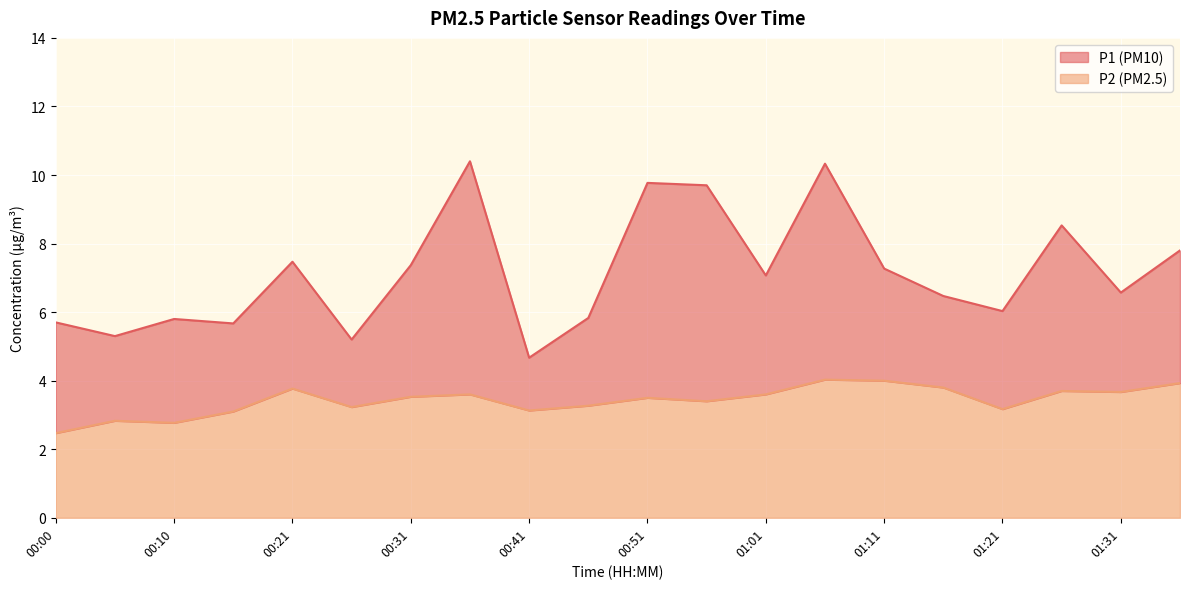

Between 01:31 and 00:41, which is larger?

01:31